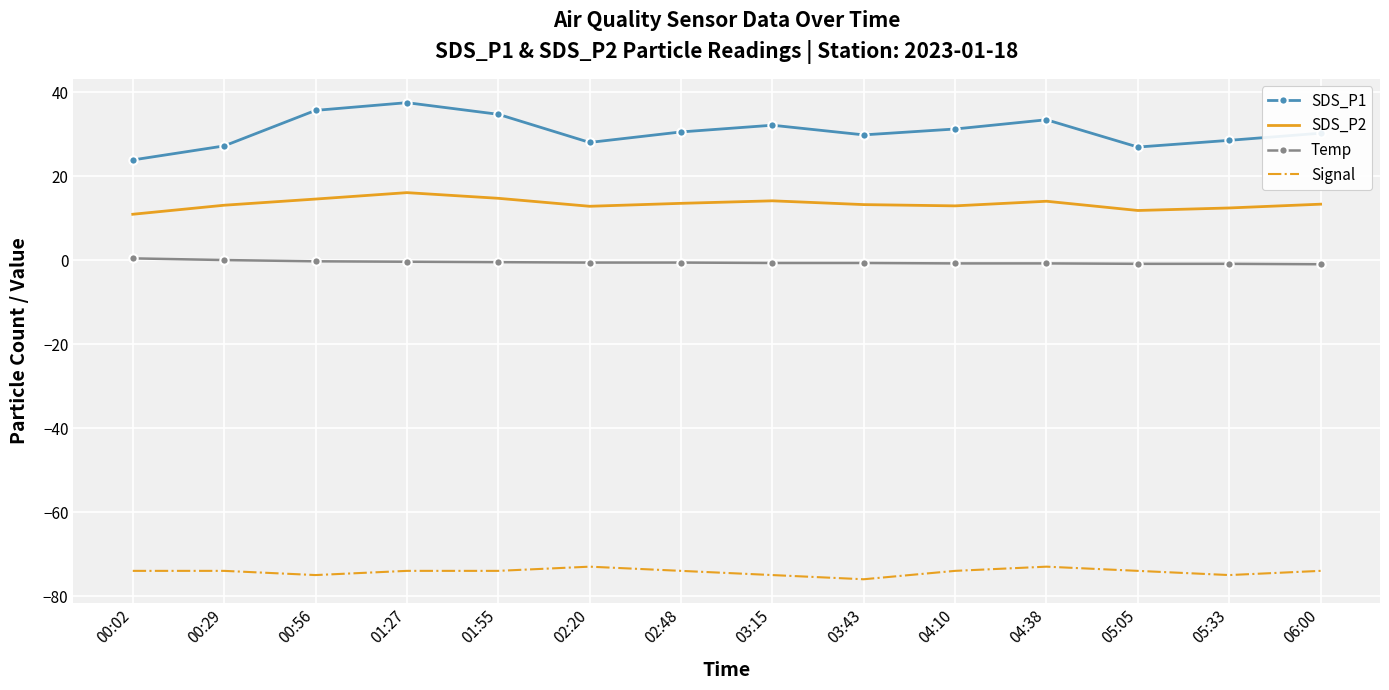

True or false: Signal and Temp cross at least once.

False